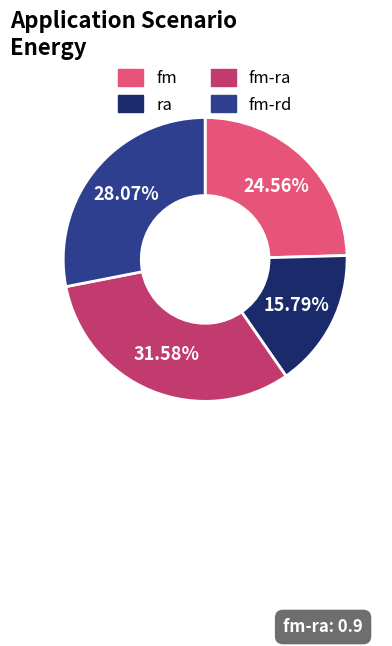

Is there a majority slice in this chart?

No